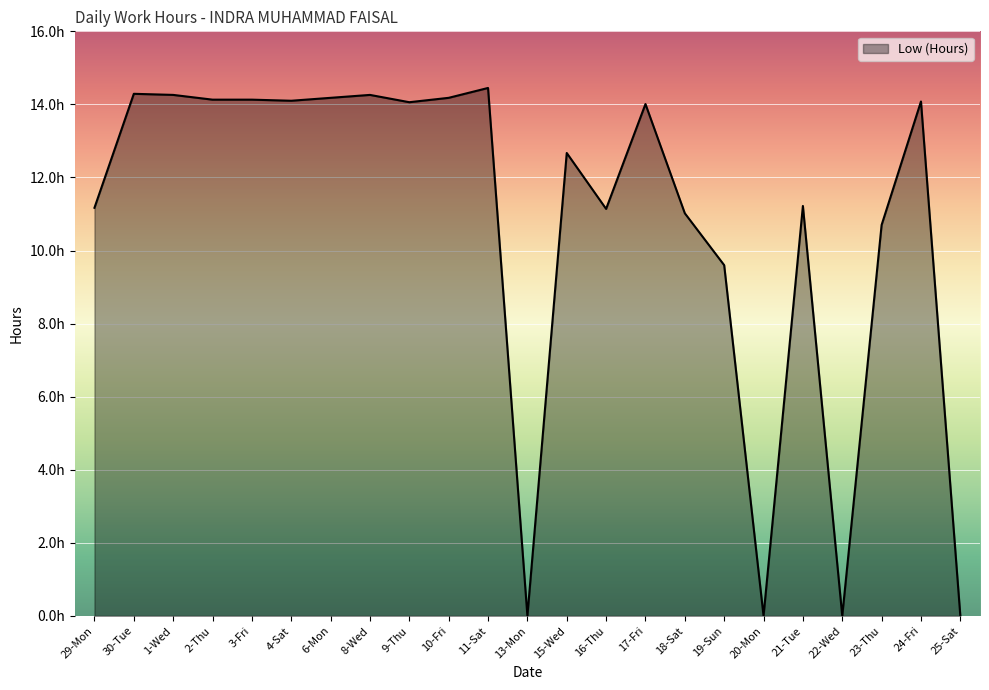

Reading left to right, what are all the values shown in this chart?

29-Mon=11.2	30-Tue=14.3	1-Wed=14.3	2-Thu=14.1	3-Fri=14.1	4-Sat=14.1	6-Mon=14.2	8-Wed=14.3	9-Thu=14.1	10-Fri=14.2	11-Sat=14.4	13-Mon=0.0	15-Wed=12.7	16-Thu=11.1	17-Fri=14.0	18-Sat=11.0	19-Sun=9.6	20-Mon=0.0	21-Tue=11.2	22-Wed=0.0	23-Thu=10.7	24-Fri=14.1	25-Sat=0.0